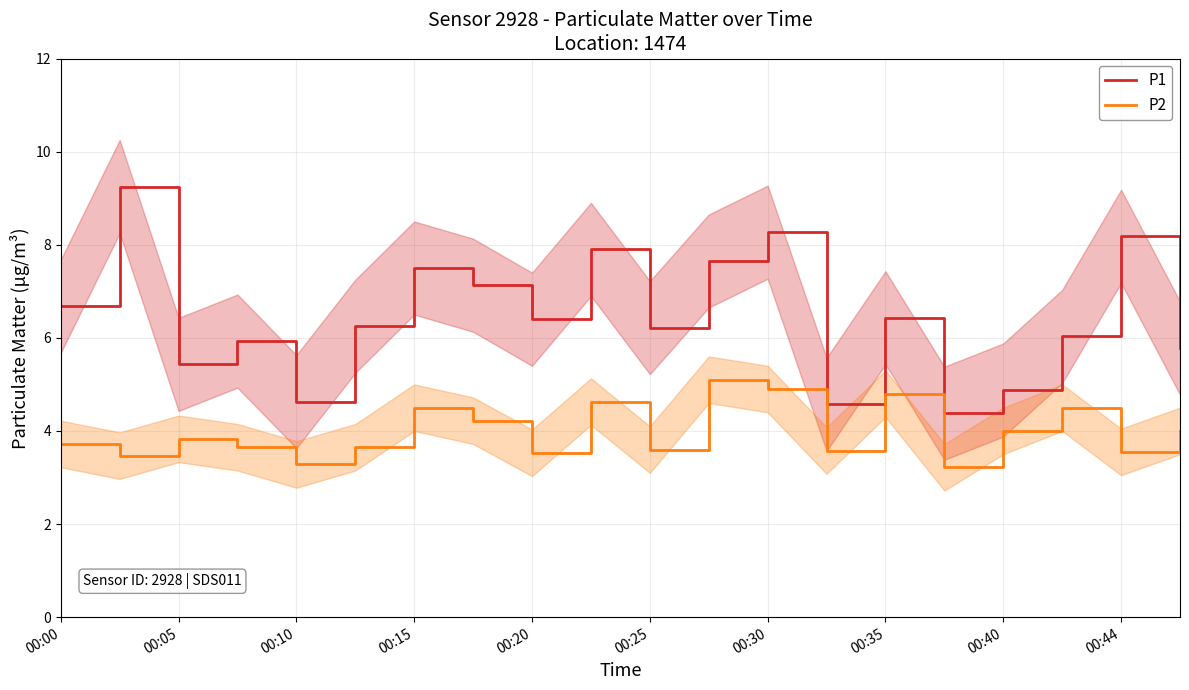

True or false: P1 and P2 intersect in this chart.

False